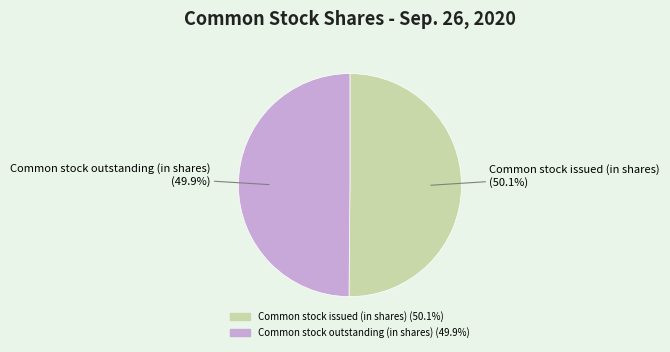

Approximately how many times larger is the value at Common stock issued (in shares) compared to Common stock outstanding (in shares)?

1.0